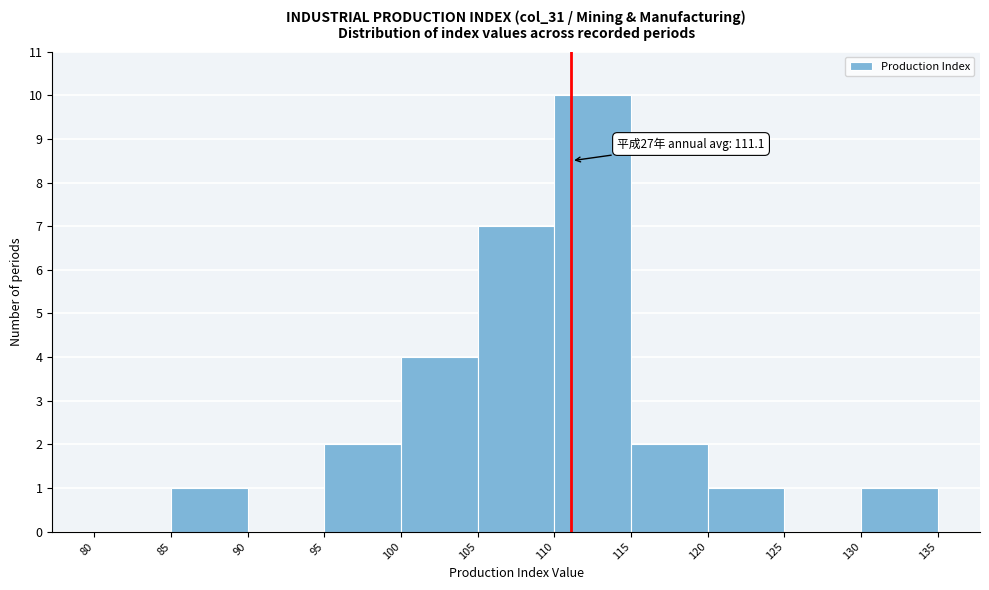

Over which range of the x-axis is the bar tallest?

110 to 115